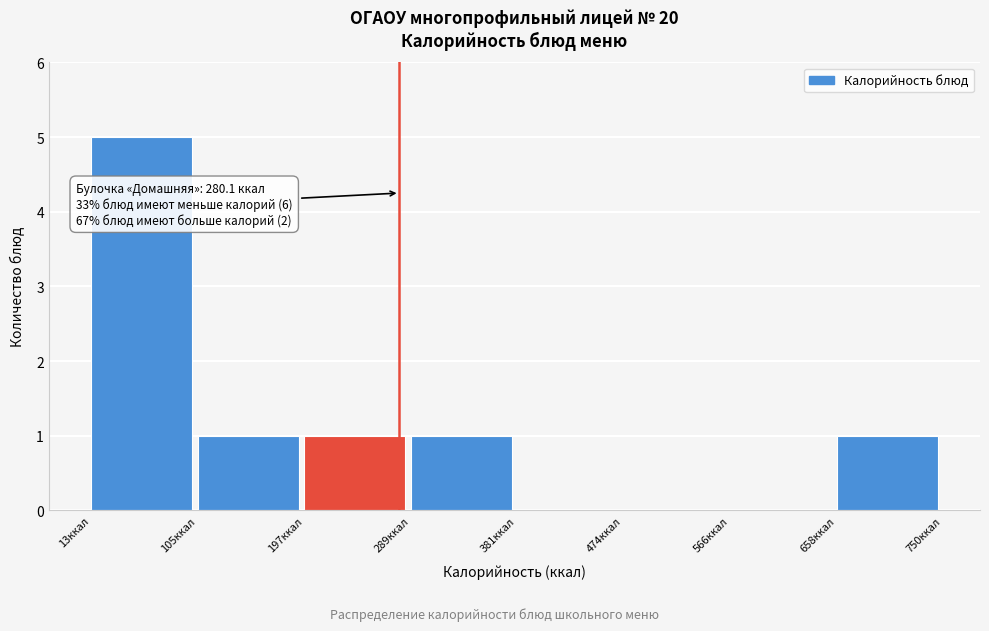

Which range on the x-axis has the tallest bar?

10 to 110